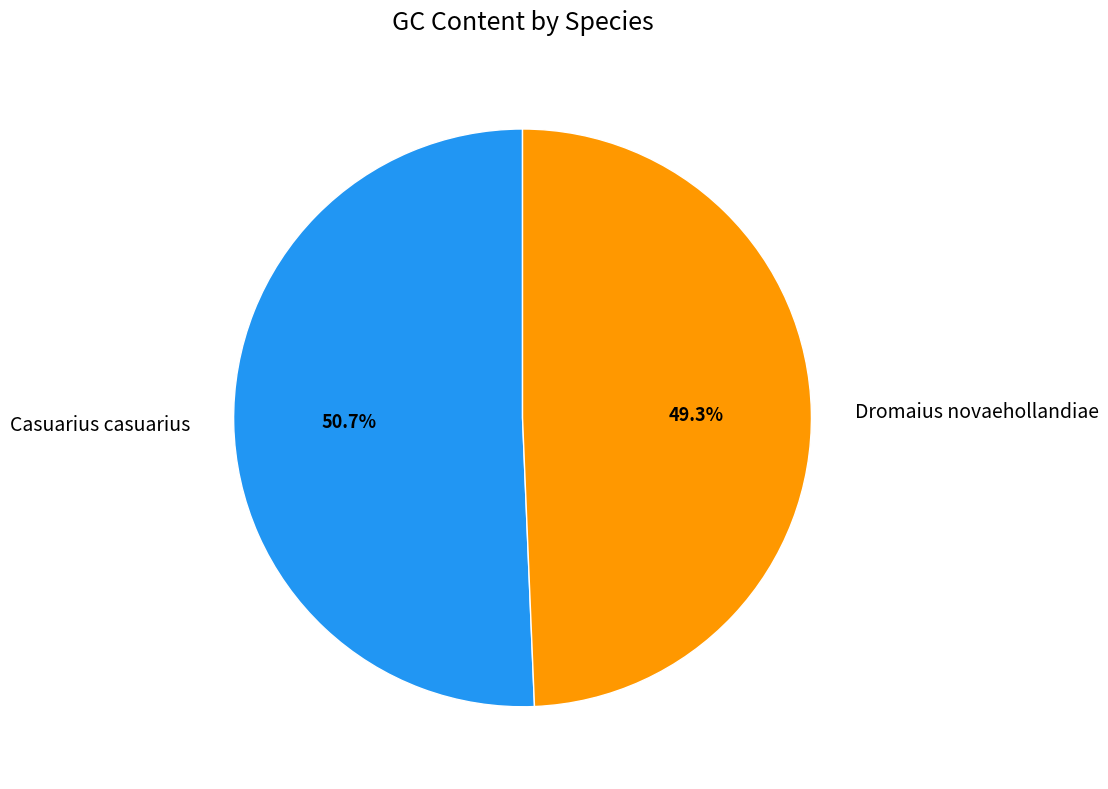

To the nearest percent, what portion does Dromaius novaehollandiae represent?

49%